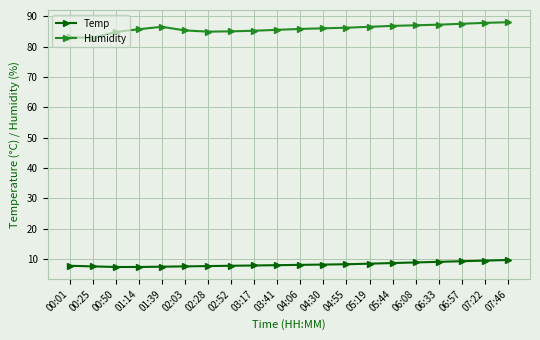

Is it true that Temp equals 2.3 at 02:28?

False